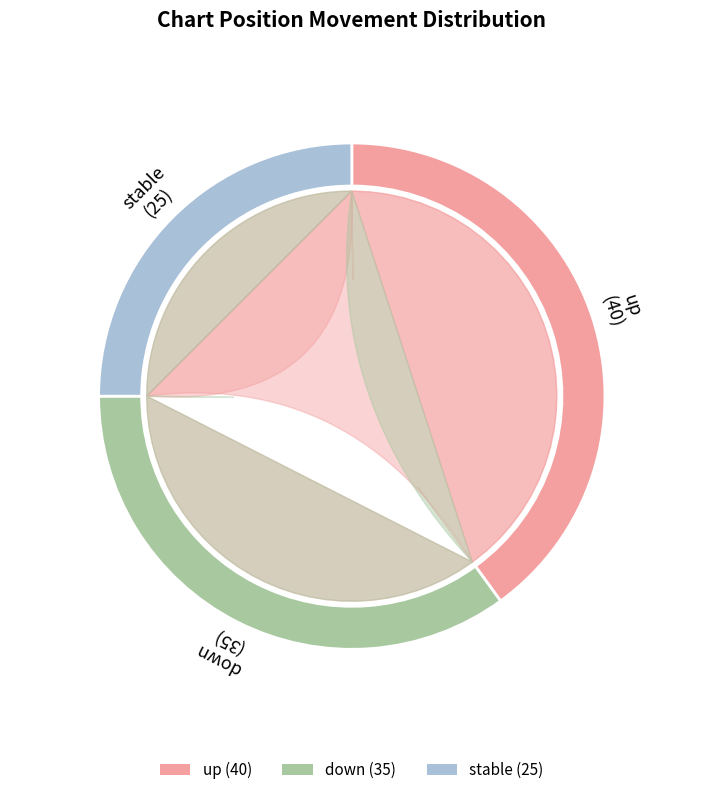

True or false: down accounts for 35% of the total.

True